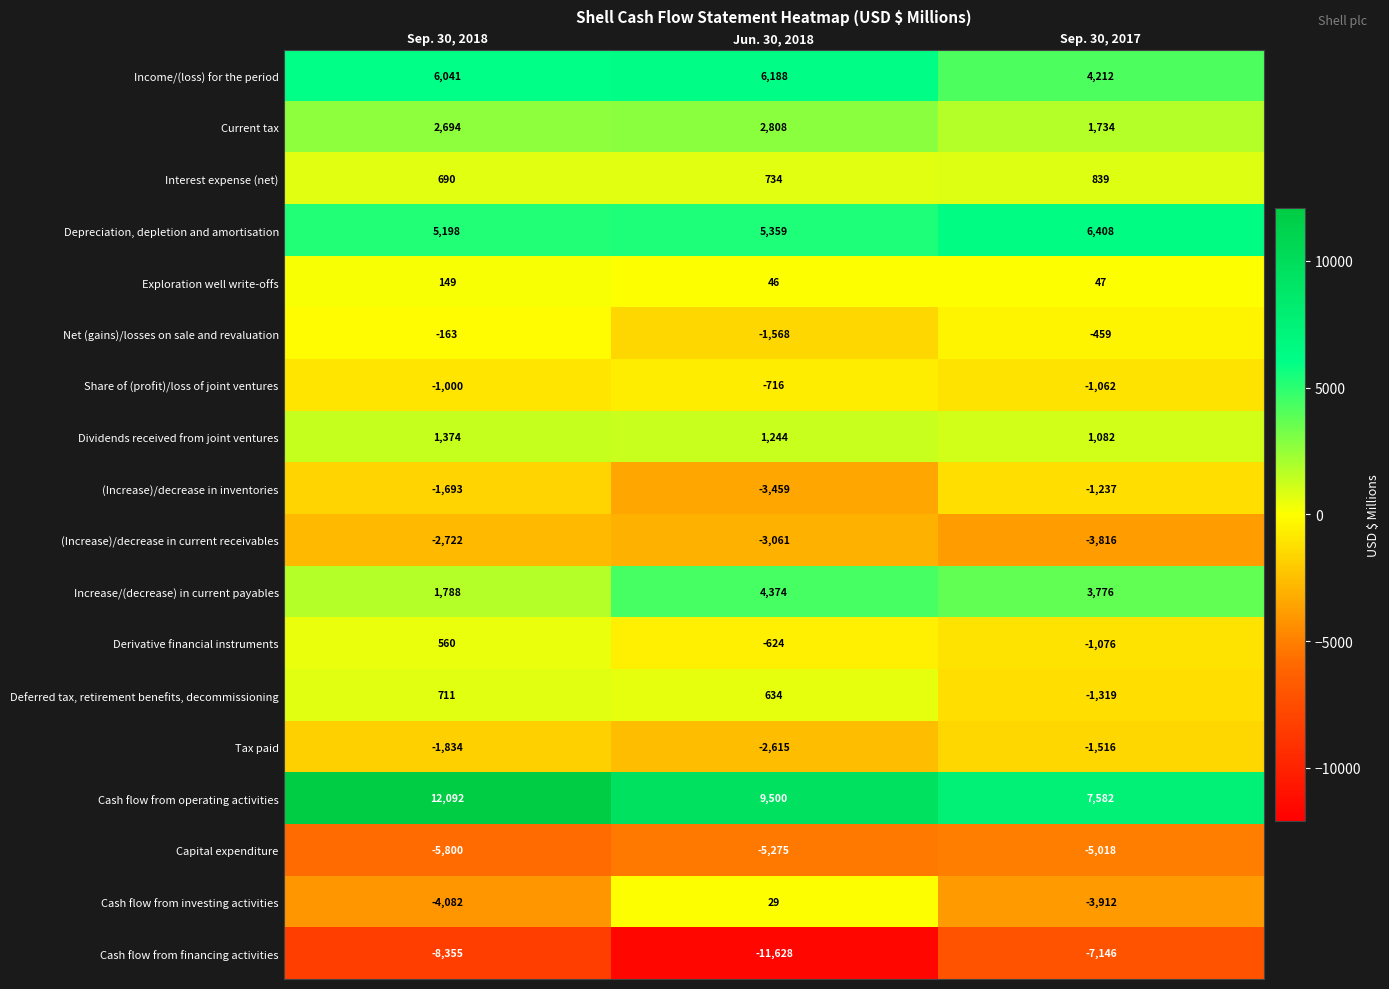

Where does the Cash flow from operating activities series first go above 9500?

Sep. 30, 2018